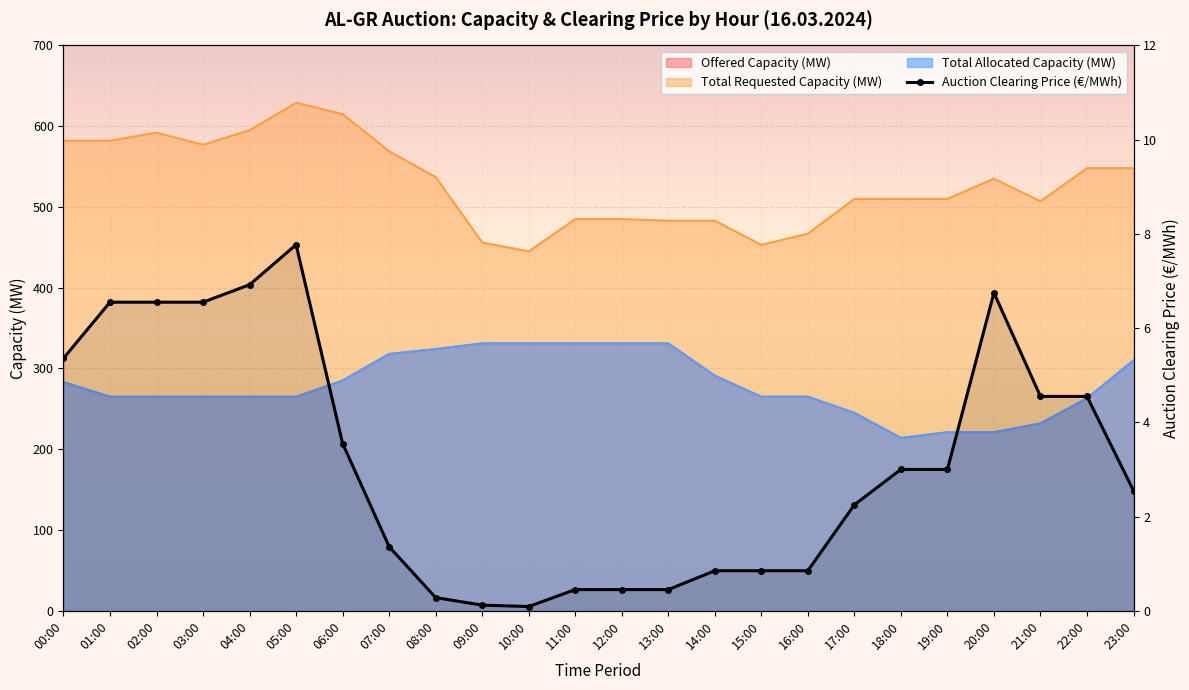

List the labels in order of value, smallest first.

10:00, 09:00, 08:00, 11:00, 12:00, 13:00, 14:00, 15:00, 16:00, 07:00, 17:00, 23:00, 18:00, 19:00, 06:00, 21:00, 22:00, 00:00, 01:00, 02:00, 03:00, 20:00, 04:00, 05:00